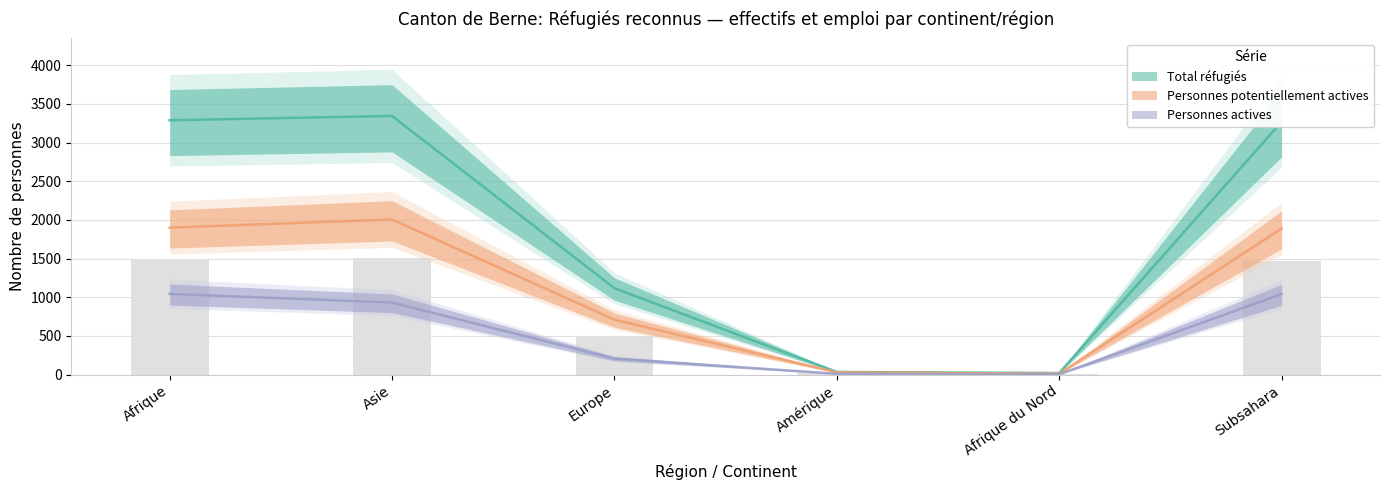

At which label does Personnes actives first exceed 930?

Afrique